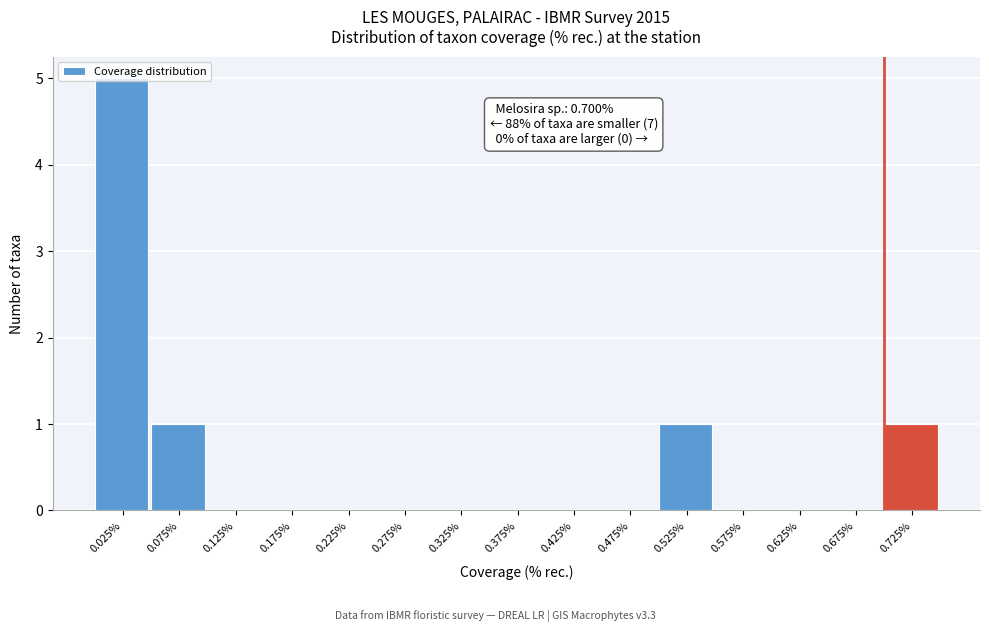

Which range on the x-axis has the tallest bar?

0.00 to 0.05